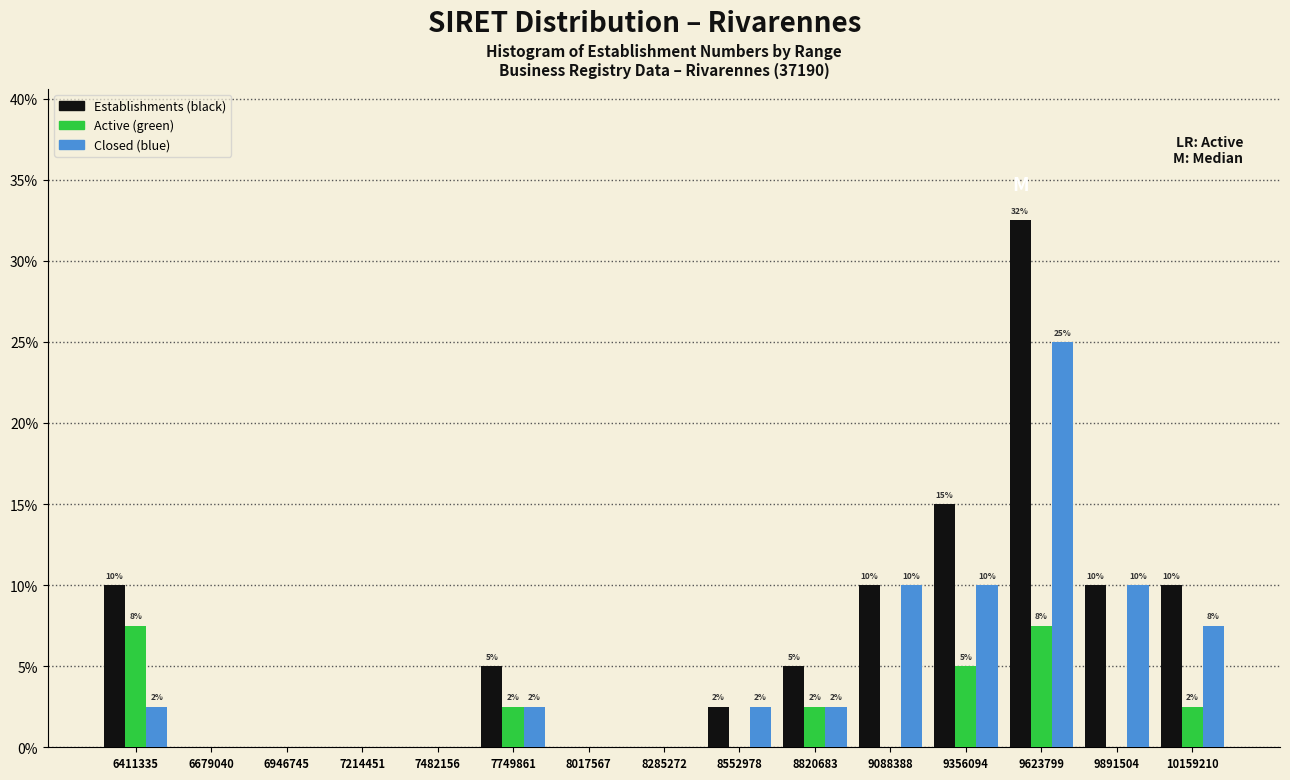

Are the bars horizontal?

No